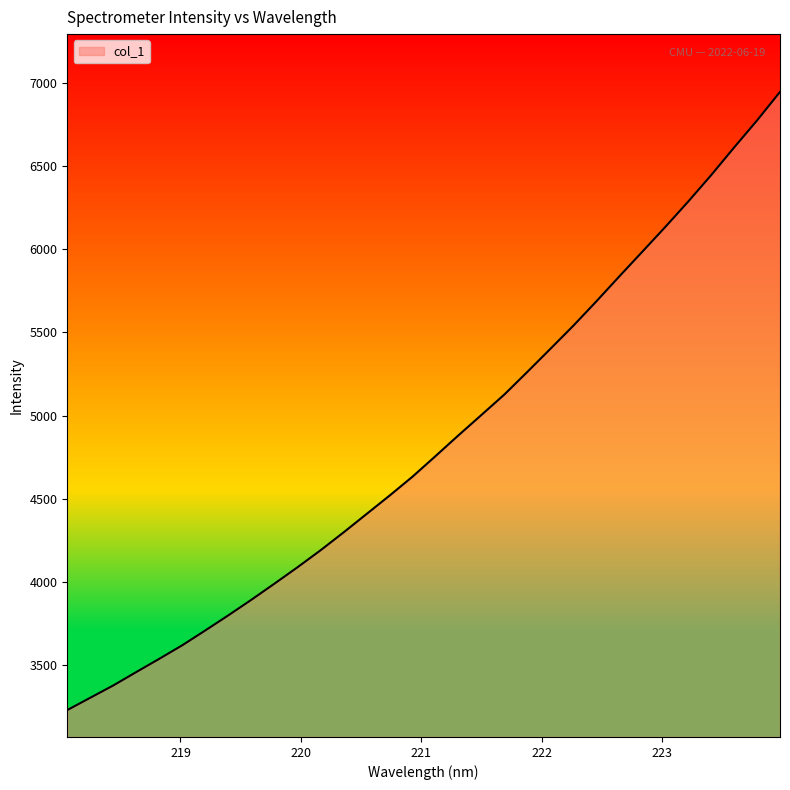

What is the difference between the maximum and minimum values?

3711.4